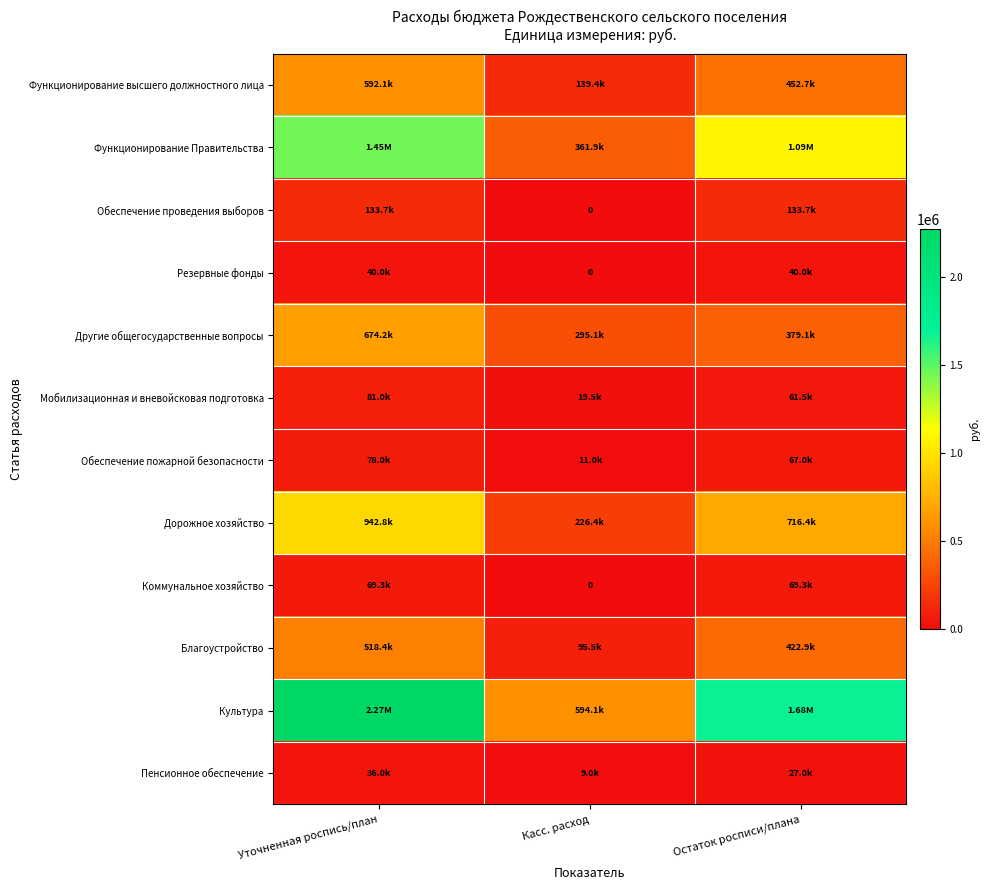

Rank the series at Остаток росписи/плана from highest to lowest value.

Культура, Функционирование Правительства, Дорожное хозяйство, Функционирование высшего должностного лица, Благоустройство, Другие общегосударственные вопросы, Обеспечение проведения выборов, Коммунальное хозяйство, Обеспечение пожарной безопасности, Мобилизационная и вневойсковая подготовка, Резервные фонды, Пенсионное обеспечение